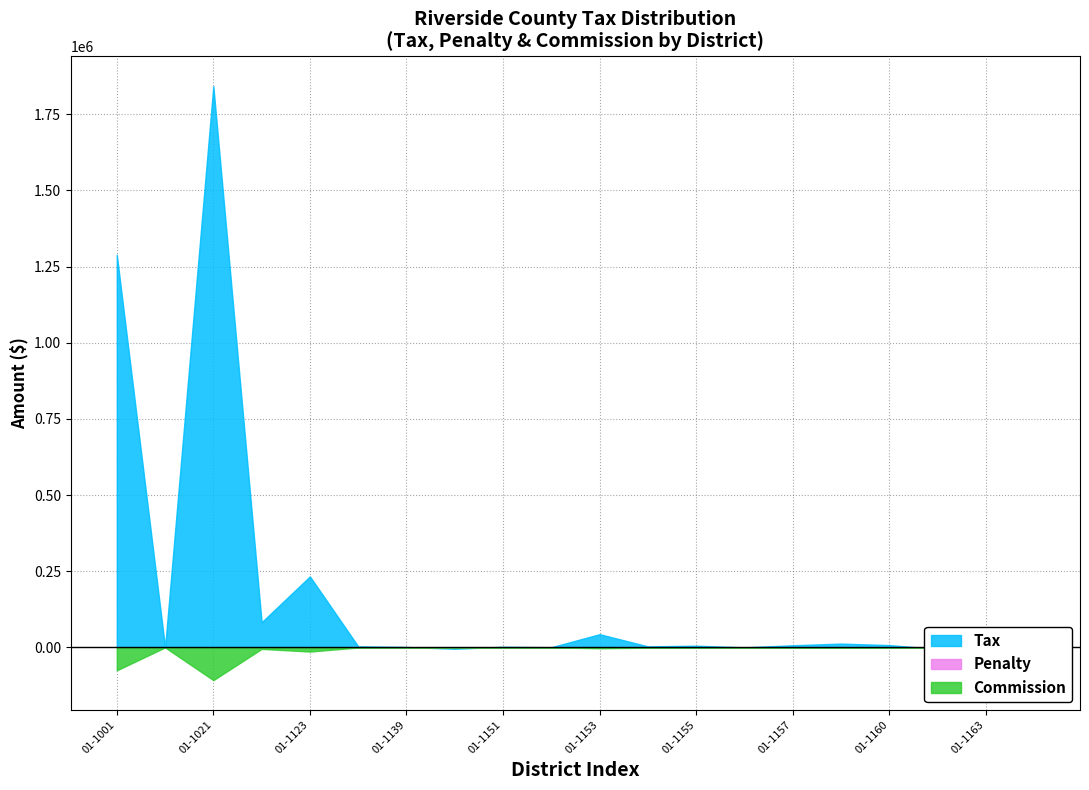

Which series has the largest total across all categories?

Tax